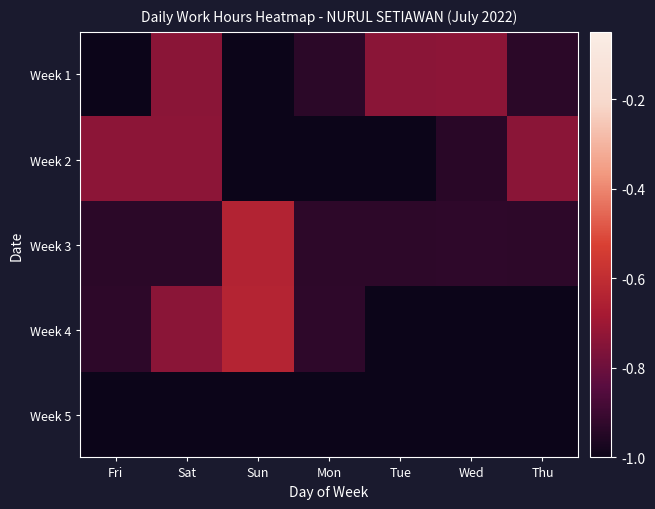

What is the total value across all series at Fri?

-4.6